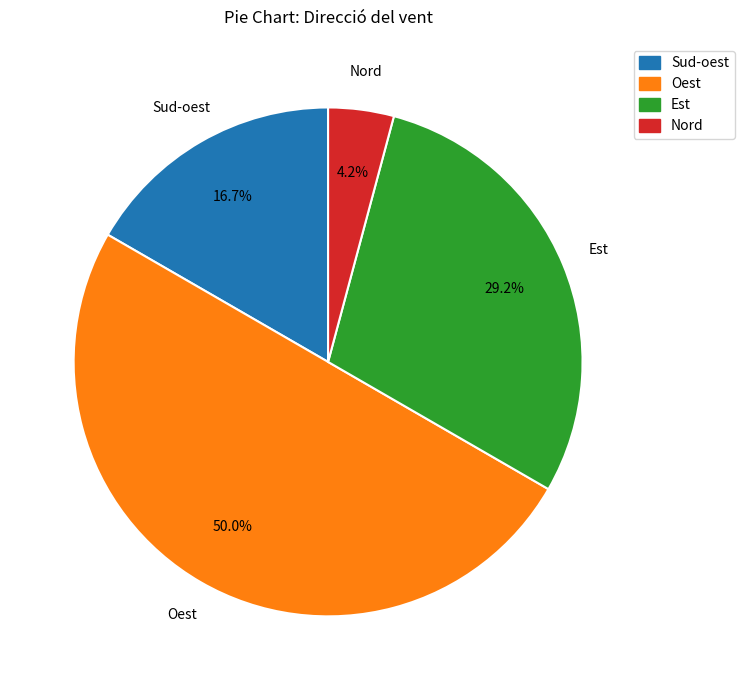

The Est slice represents 29% of the pie. True or false?

True